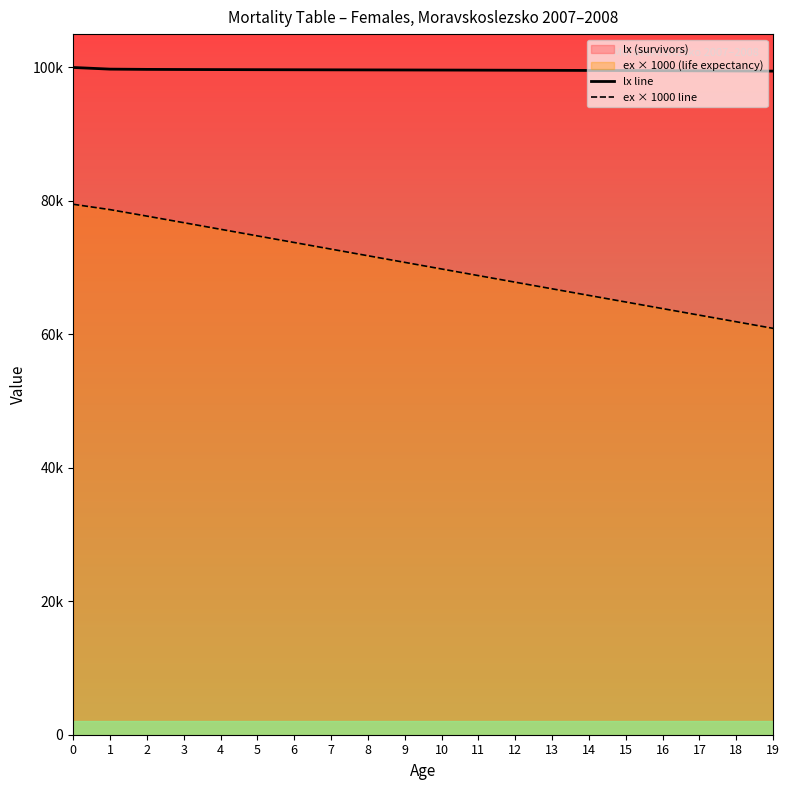

True or false: ex × 1000 line and lx line intersect in this chart.

False